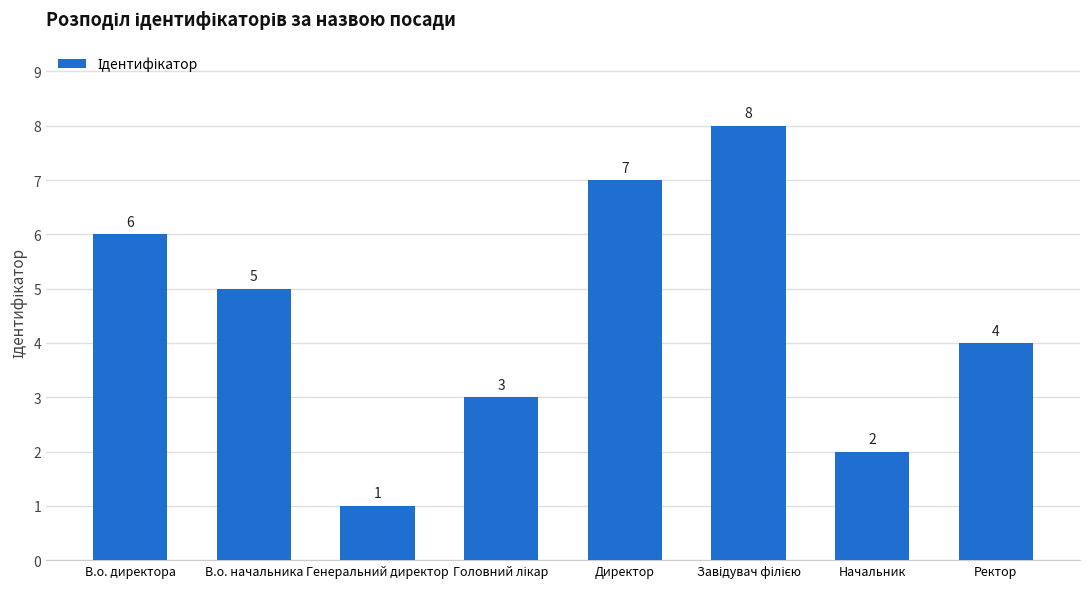

Where does the data first go above 5?

В.о. директора